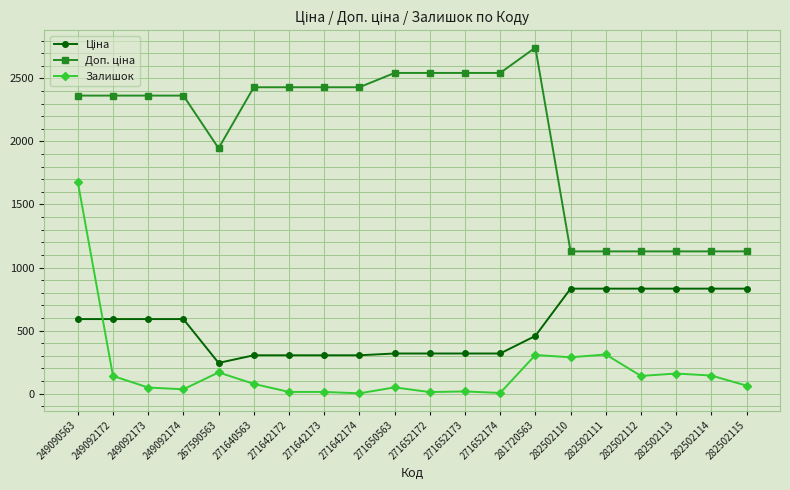

What is the total value across all series at 249090563?

4633.8